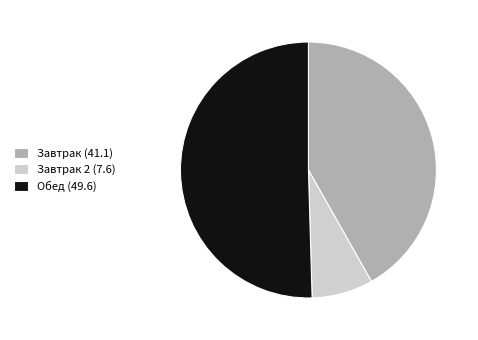

The Обед (49.6) slice represents 50% of the pie. True or false?

True